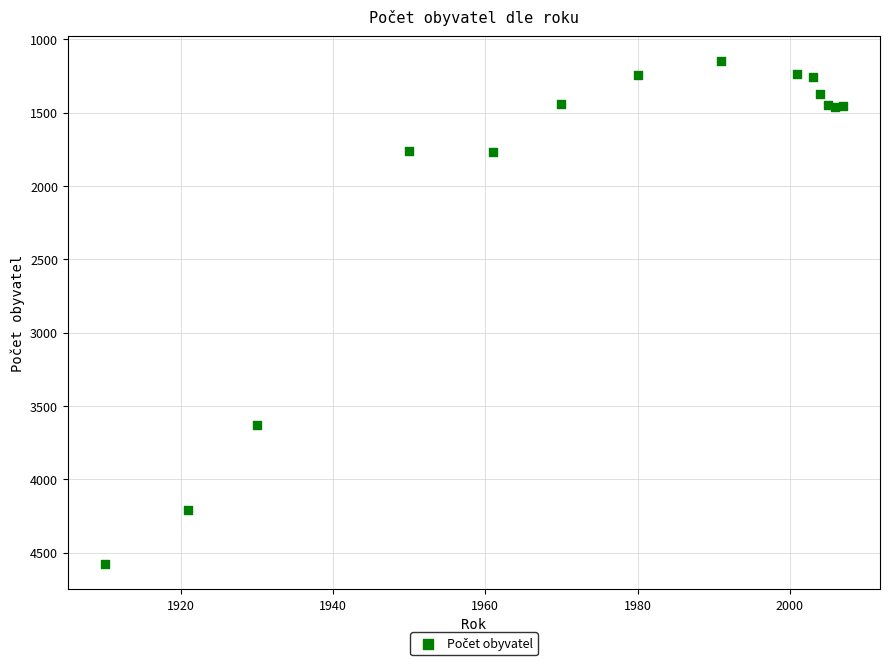

What Y value in the scatter plot is closest to 2864?

3631